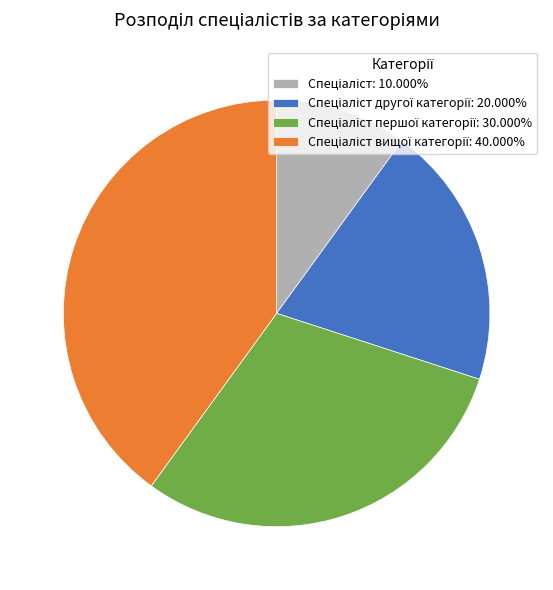

Is there any slice that represents more than half of the pie?

No